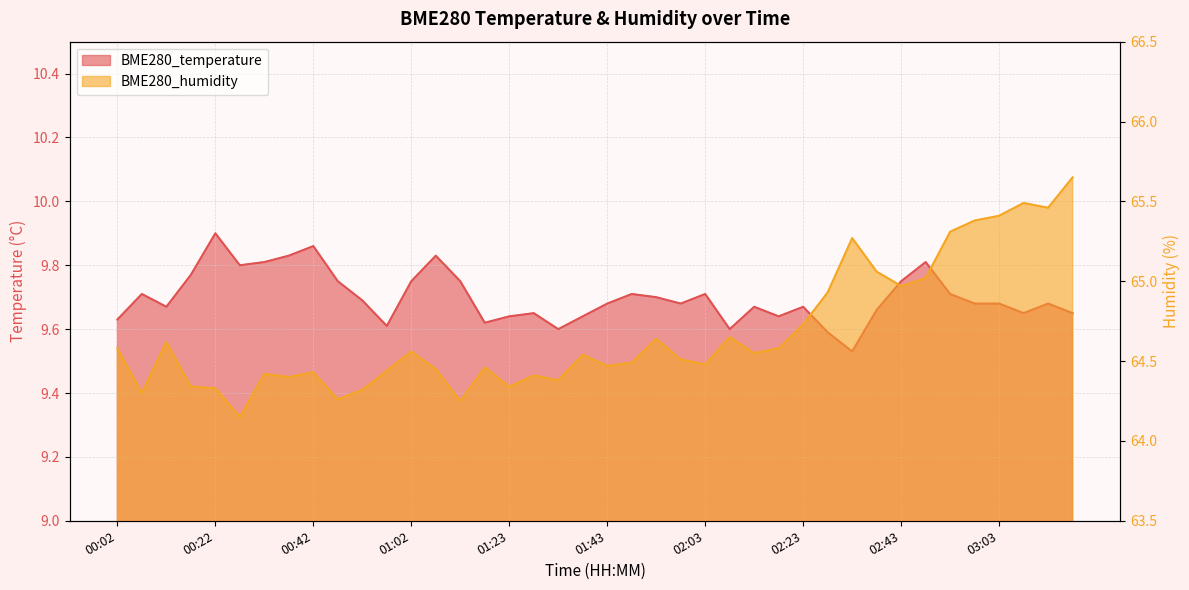

Which series has the largest total across all categories?

BME280_humidity